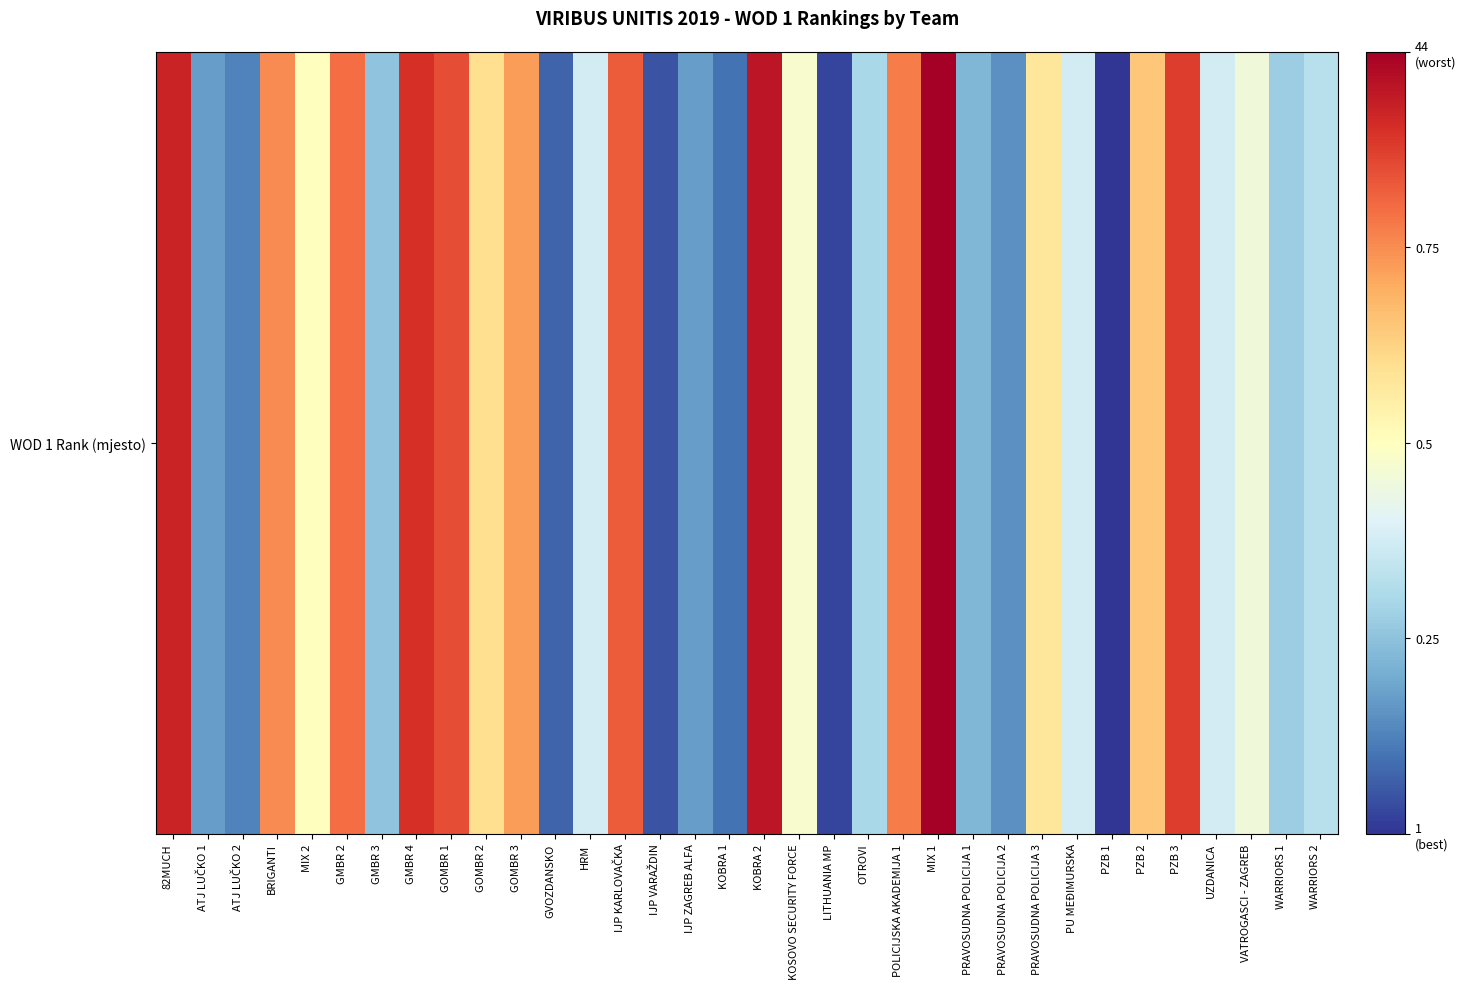

Rank the categories by value from highest to lowest.

MIX 1, KOBRA 2, 82MUCH, GMBR 4, PZB 3, GOMBR 1, IJP KARLOVAČKA, GMBR 2, POLICIJSKA AKADEMIJA 1, BRIGANTI, GOMBR 3, PZB 2, GOMBR 2, PRAVOSUDNA POLICIJA 3, MIX 2, KOSOVO SECURITY FORCE, VATROGASCI - ZAGREB, HRM, PU MEĐIMURSKA, UZDANICA, WARRIORS 2, OTROVI, WARRIORS 1, GMBR 3, PRAVOSUDNA POLICIJA 1, ATJ LUČKO 1, IJP ZAGREB ALFA, PRAVOSUDNA POLICIJA 2, ATJ LUČKO 2, KOBRA 1, GVOZDANSKO, IJP VARAŽDIN, LITHUANIA MP, PZB 1